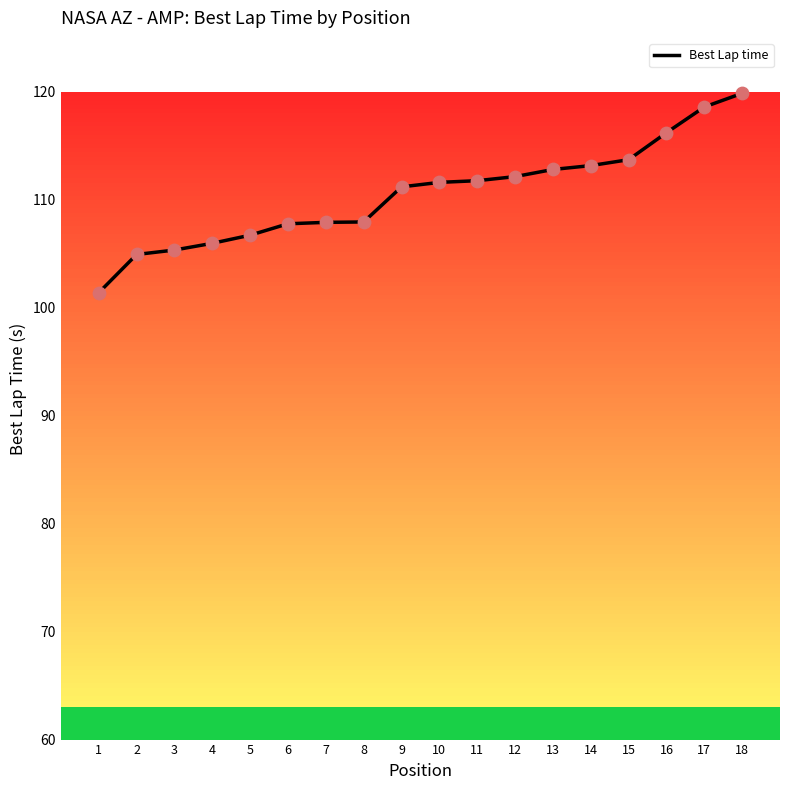

What is the change in value from 1 to 8?

+6.6